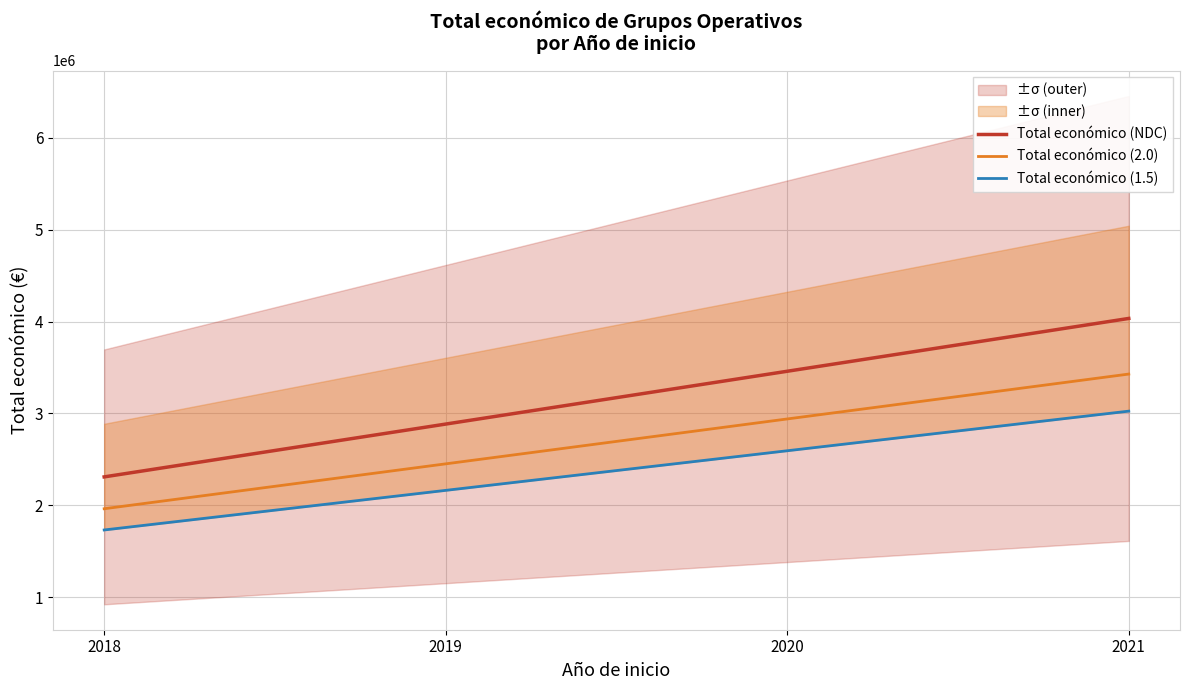

Is this an area chart (filled region under the line)?

No